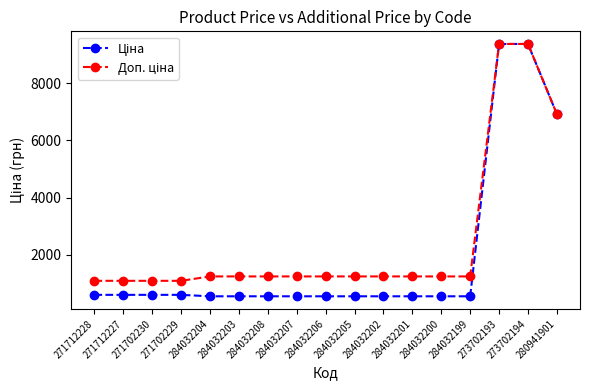

What is the greatest value displayed?

9384.0